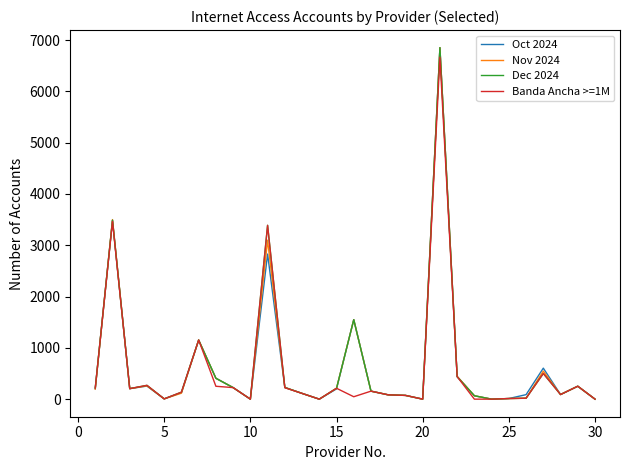

What is the maximum value shown in the chart?

6851